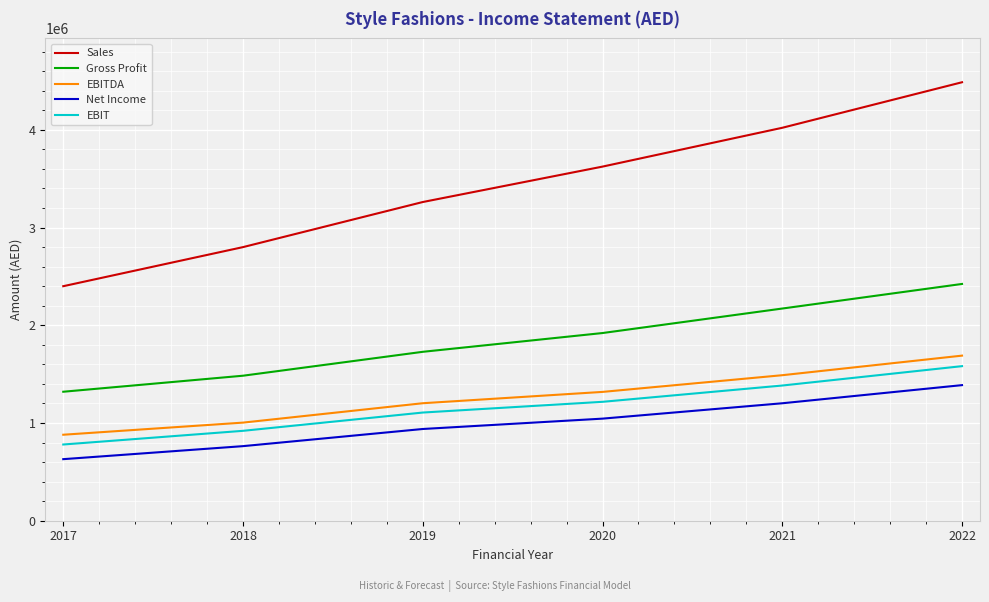

True or false: Net Income and EBITDA intersect in this chart.

False